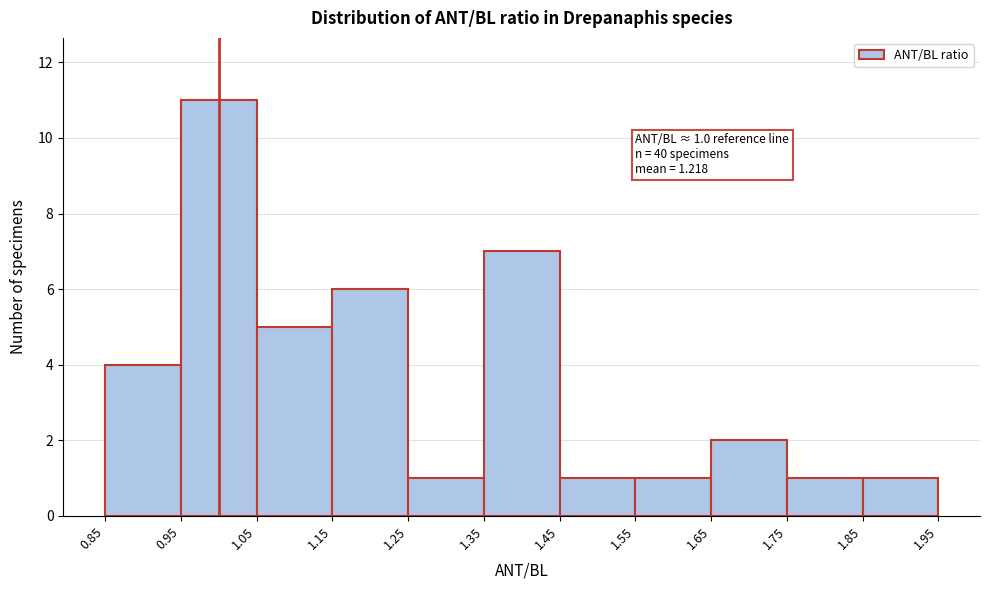

Over which range of the x-axis is the bar tallest?

0.95 to 1.05